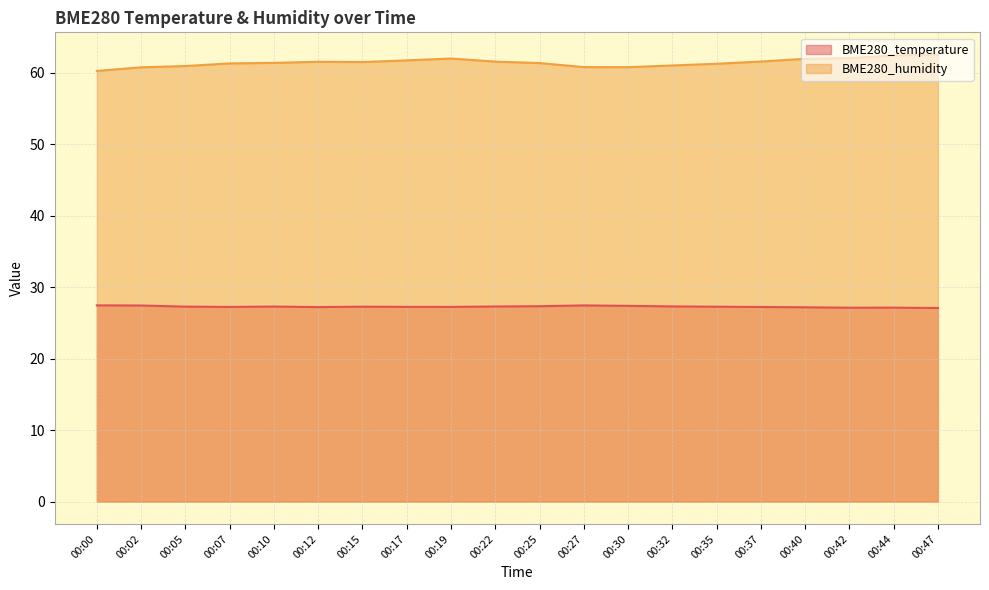

How many interior local peaks does the BME280_humidity series have?

2